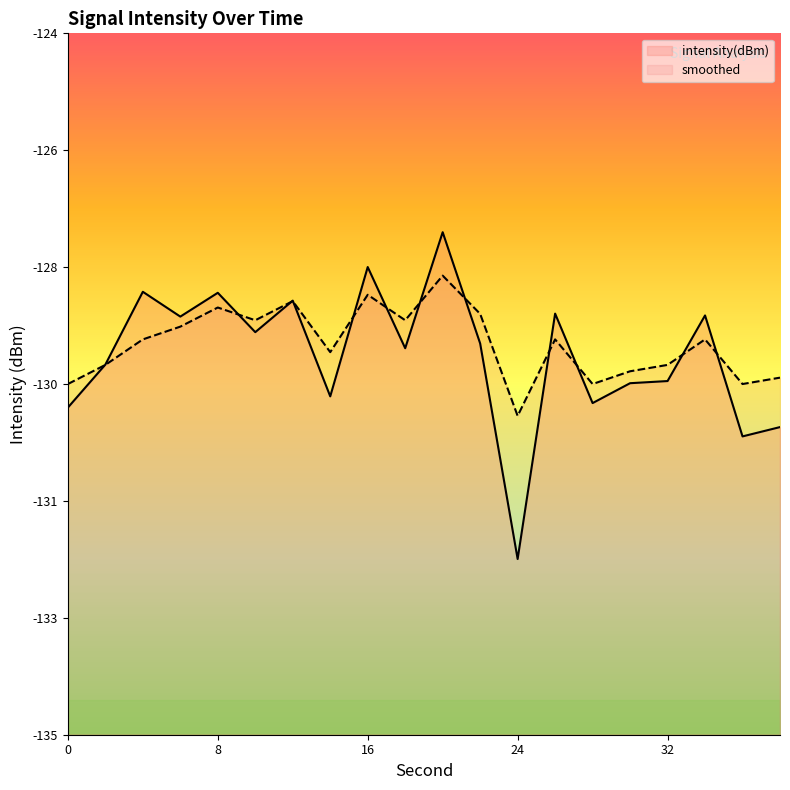

Count the number of data series in this chart.

2